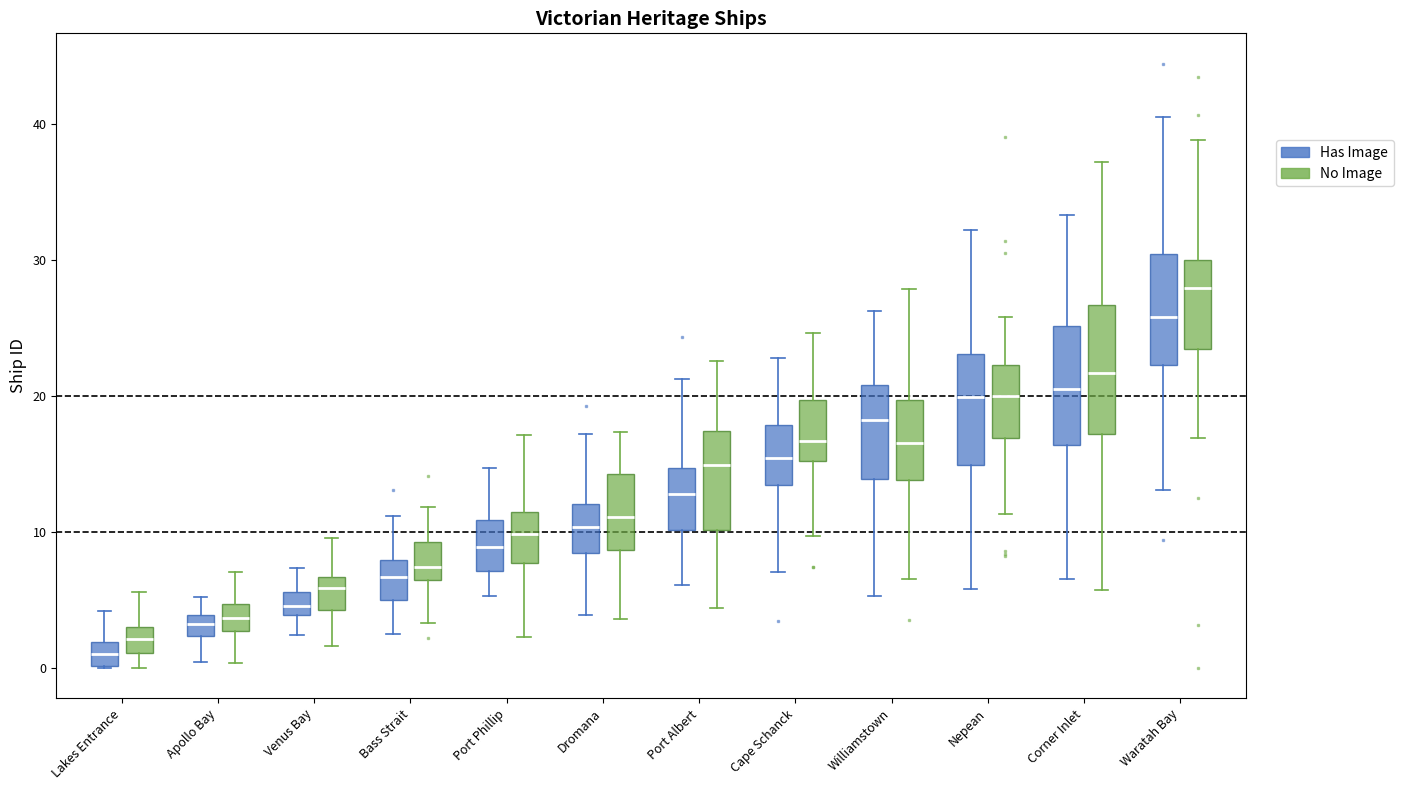

Reading left to right, transcribe this box plot: for each box, give where its median line is, the range the box spans, and where its two whiskers end, as read against the y-axis. The values are not printed on the chart, so give them approximately, as read against the axis.

Lakes Entrance (Has Image): median 1, box 0 to 2, whiskers 0 to 4
Lakes Entrance (No Image): median 2, box 1 to 3, whiskers 0 to 6
Apollo Bay (Has Image): median 3, box 2 to 4, whiskers 0 to 5
Apollo Bay (No Image): median 4, box 3 to 5, whiskers 0 to 7
Venus Bay (Has Image): median 5, box 4 to 6, whiskers 2 to 7
Venus Bay (No Image): median 6, box 4 to 7, whiskers 2 to 10
Bass Strait (Has Image): median 7, box 5 to 8, whiskers 3 to 11
Bass Strait (No Image): median 7, box 6 to 9, whiskers 3 to 12
Port Phillip (Has Image): median 9, box 7 to 11, whiskers 5 to 15
Port Phillip (No Image): median 10, box 8 to 12, whiskers 2 to 17
Dromana (Has Image): median 10, box 8 to 12, whiskers 4 to 17
Dromana (No Image): median 11, box 9 to 14, whiskers 4 to 17
Port Albert (Has Image): median 13, box 10 to 15, whiskers 6 to 21
Port Albert (No Image): median 15, box 10 to 17, whiskers 4 to 23
Cape Schanck (Has Image): median 15, box 13 to 18, whiskers 7 to 23
Cape Schanck (No Image): median 17, box 15 to 20, whiskers 10 to 25
Williamstown (Has Image): median 18, box 14 to 21, whiskers 5 to 26
Williamstown (No Image): median 17, box 14 to 20, whiskers 7 to 28
Nepean (Has Image): median 20, box 15 to 23, whiskers 6 to 32
Nepean (No Image): median 20, box 17 to 22, whiskers 11 to 26
Corner Inlet (Has Image): median 21, box 16 to 25, whiskers 7 to 33
Corner Inlet (No Image): median 22, box 17 to 27, whiskers 6 to 37
Waratah Bay (Has Image): median 26, box 22 to 30, whiskers 13 to 41
Waratah Bay (No Image): median 28, box 23 to 30, whiskers 17 to 39